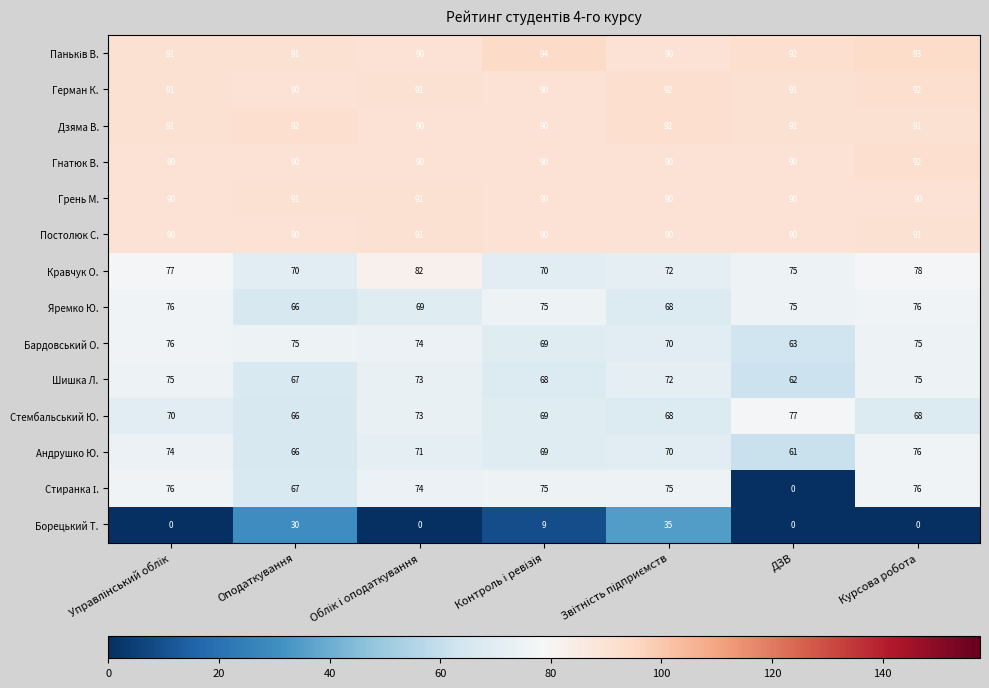

What is the spread (max minus min) of values at Курсова робота?

93